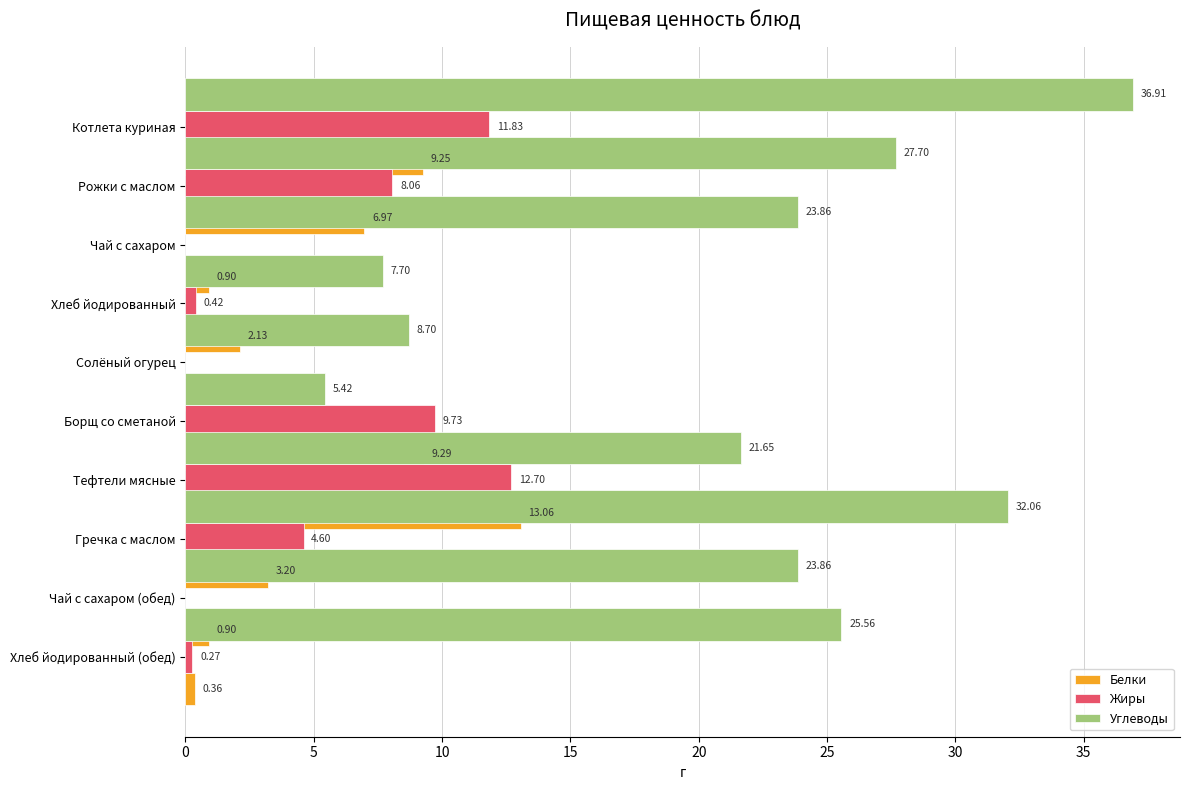

How many bars are there in total?

30